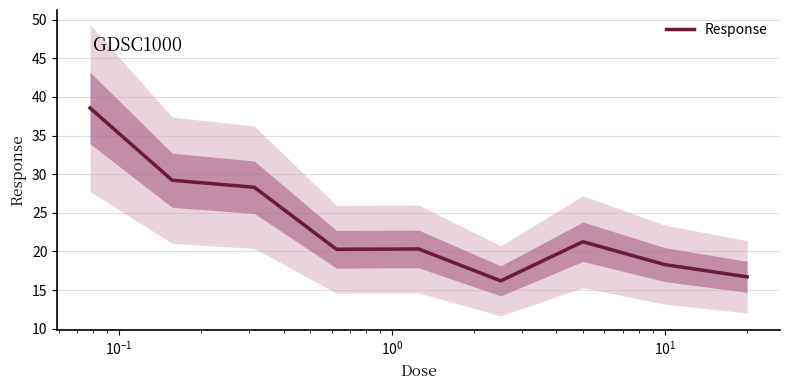

What is the highest value of the Response series?

38.6